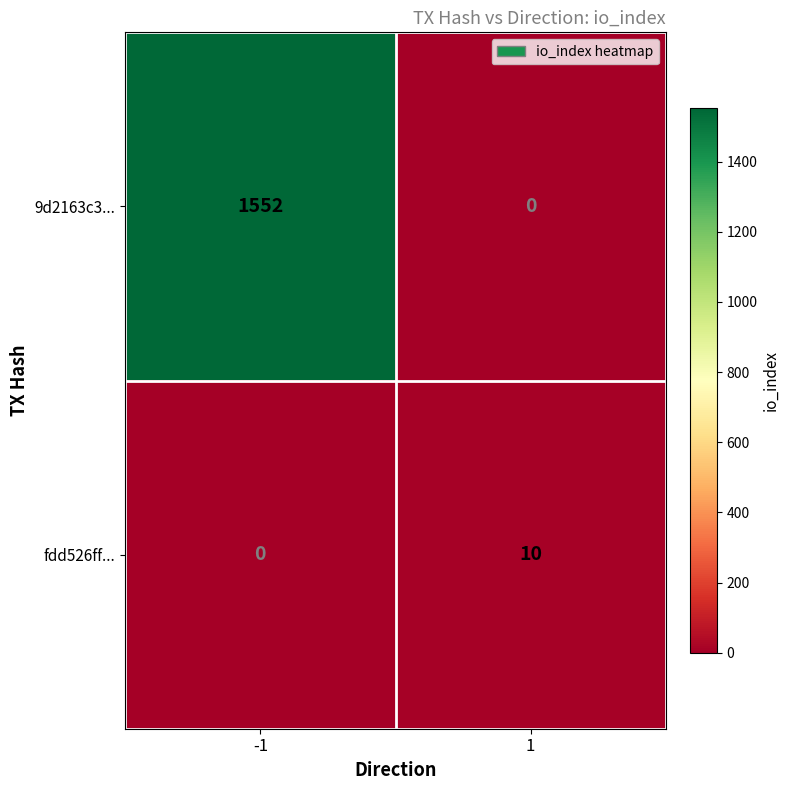

The value of 9d2163c3... at 1 is 0. True or false?

True